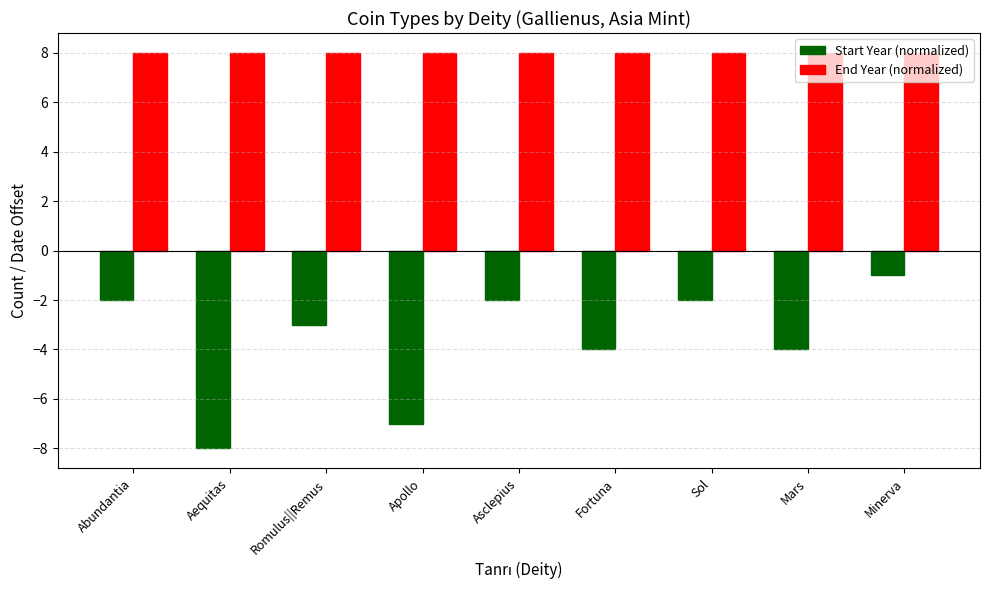

Count the number of data series in this chart.

2